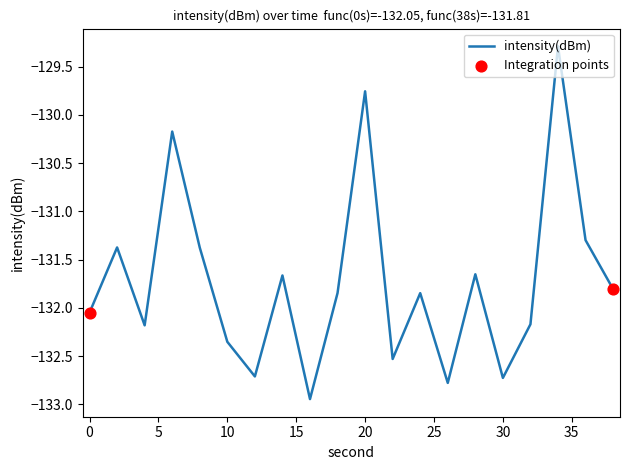

What is the difference between the maximum and minimum values?

3.7